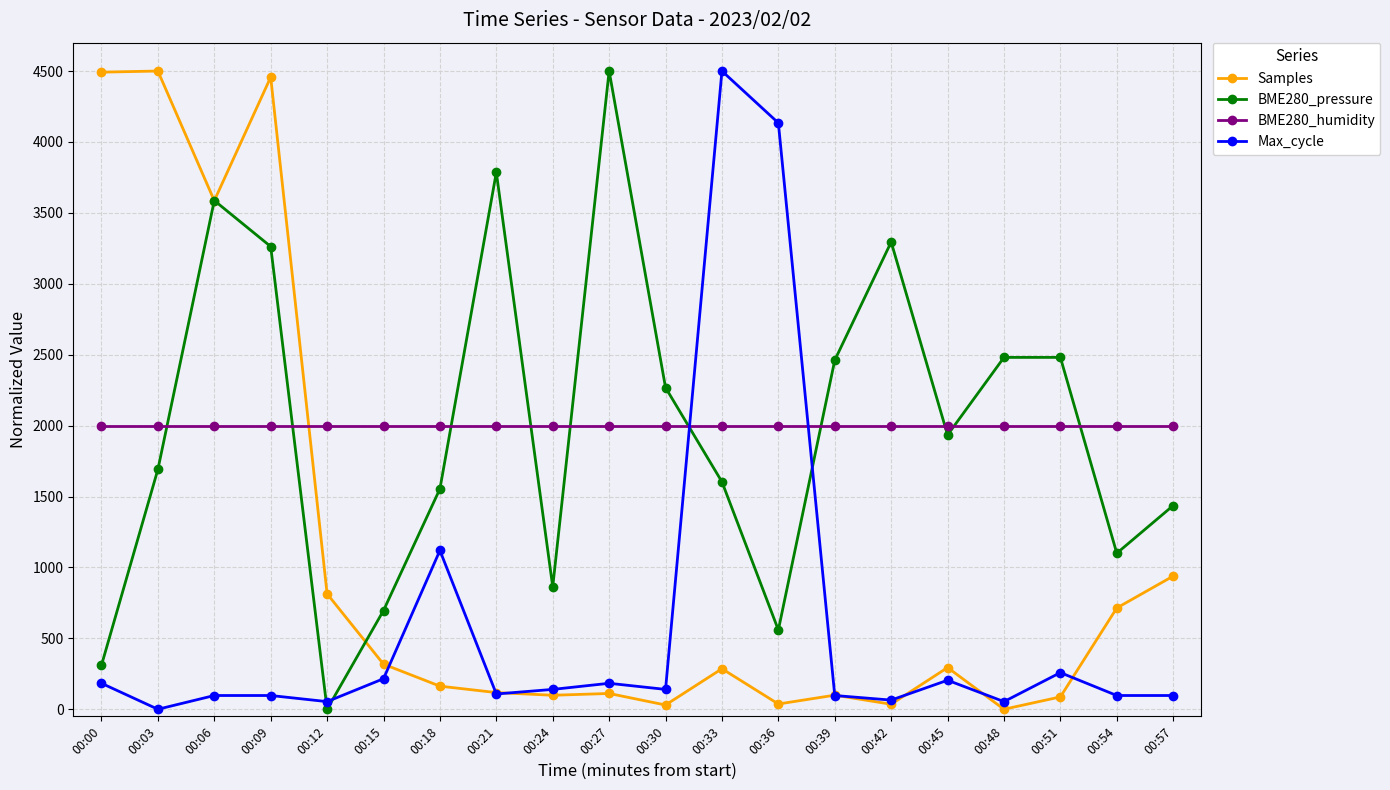

Does the chart display data point markers on the line(s)?

Yes